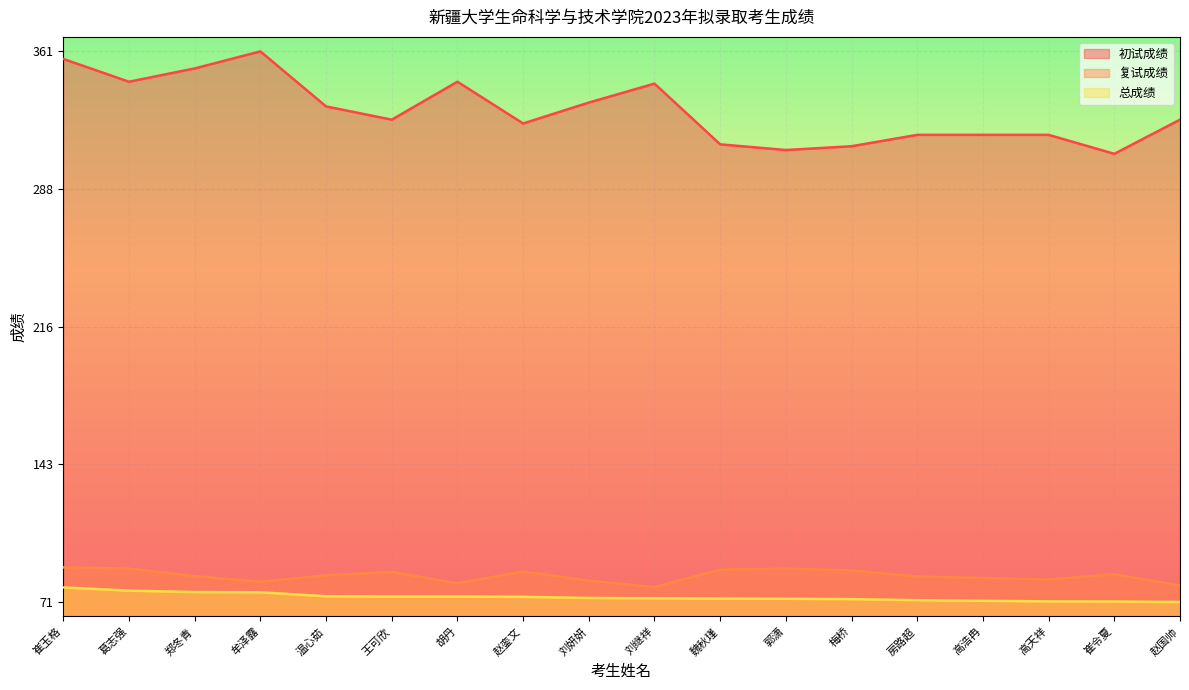

Rank the series by their maximum value, from lowest to highest.

总成绩, 复试成绩, 初试成绩